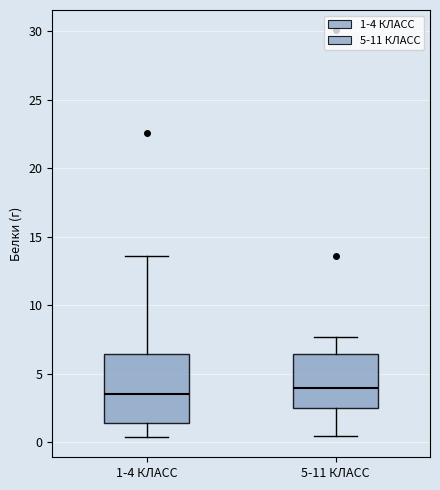

Comparing the boxes themselves (not the whiskers), which one is the tallest?

1-4 КЛАСС